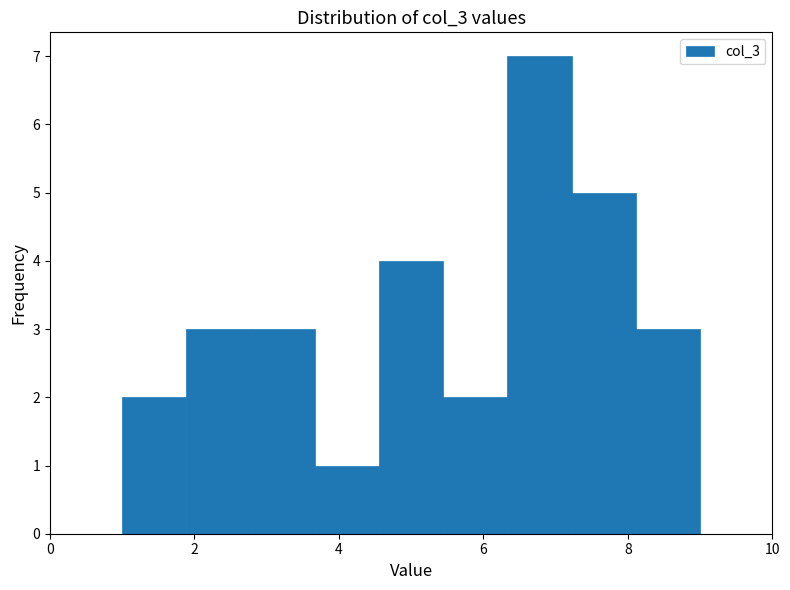

Over which range of the x-axis is the bar tallest?

6.4 to 7.2